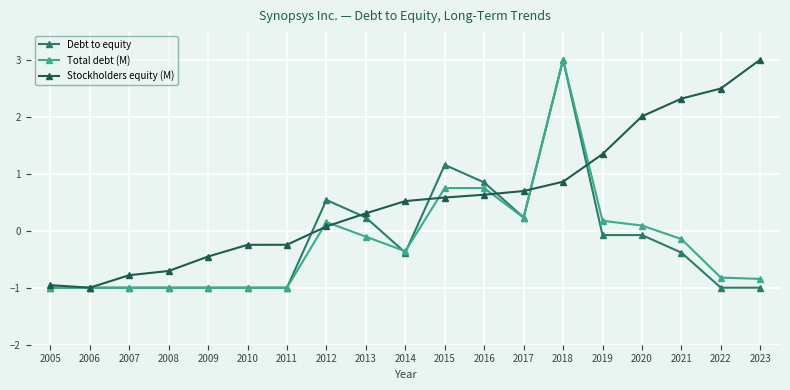

Between 2006 and 2013, which series saw the biggest shift?

Stockholders equity (M)